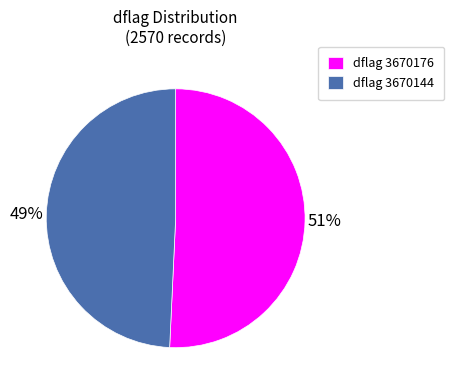

To the nearest percent, what is the combined percentage of dflag 3670176 and dflag 3670144?

100%